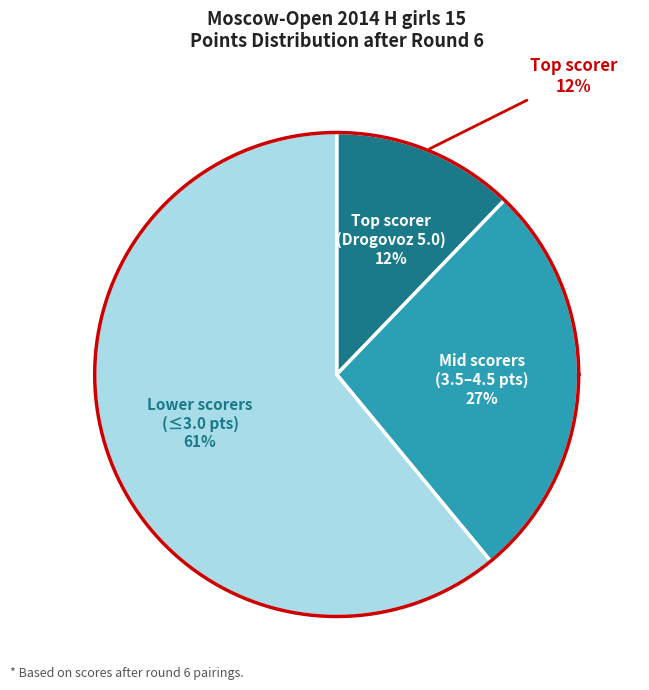

Is it true that Elkina Yuliya is 17% of the pie?

False